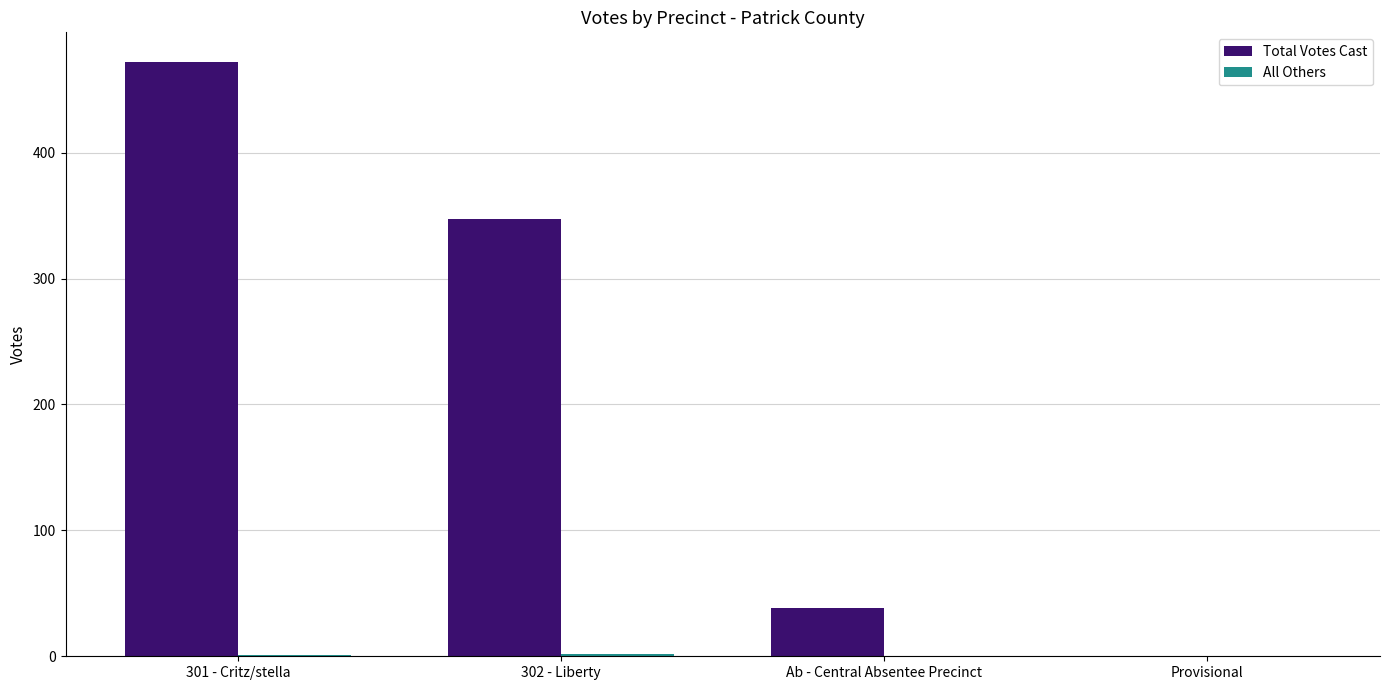

Where is Total Votes Cast nearest to the value 236?

302 - Liberty